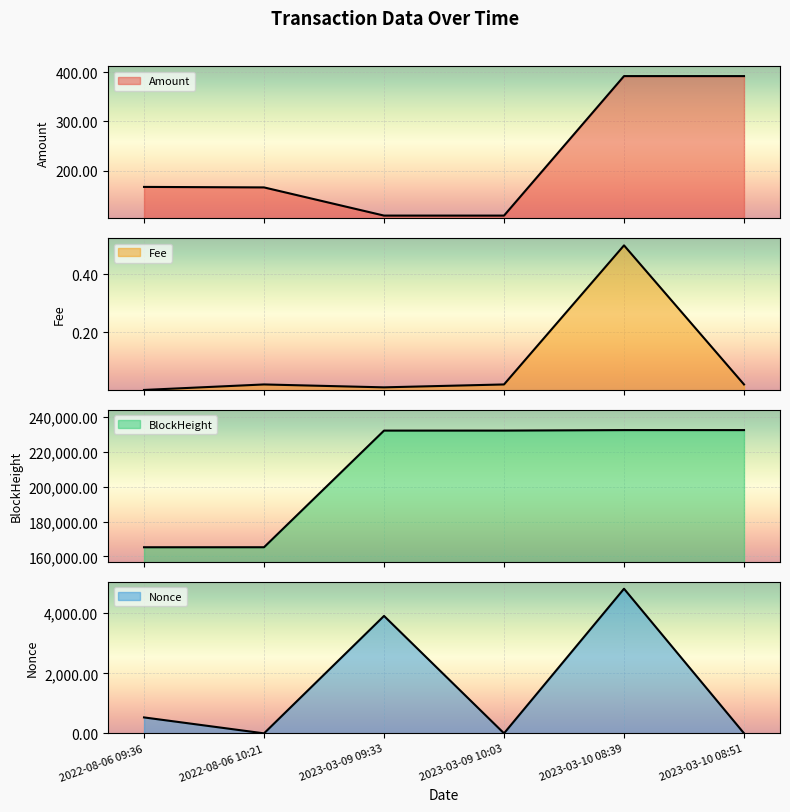

After their last crossing, which series has the higher values: Amount or Nonce?

Amount